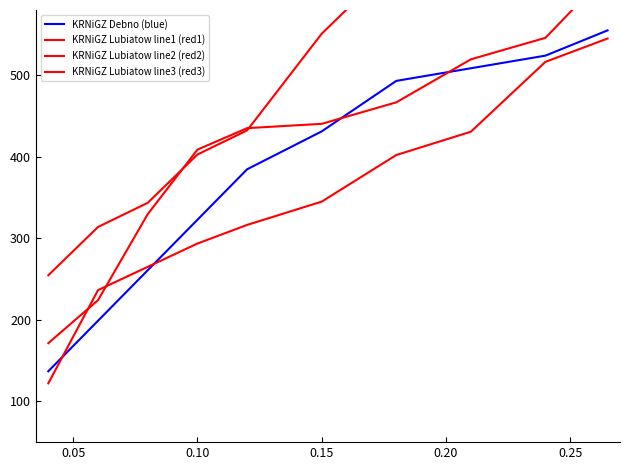

Does the chart have visible grid lines?

No